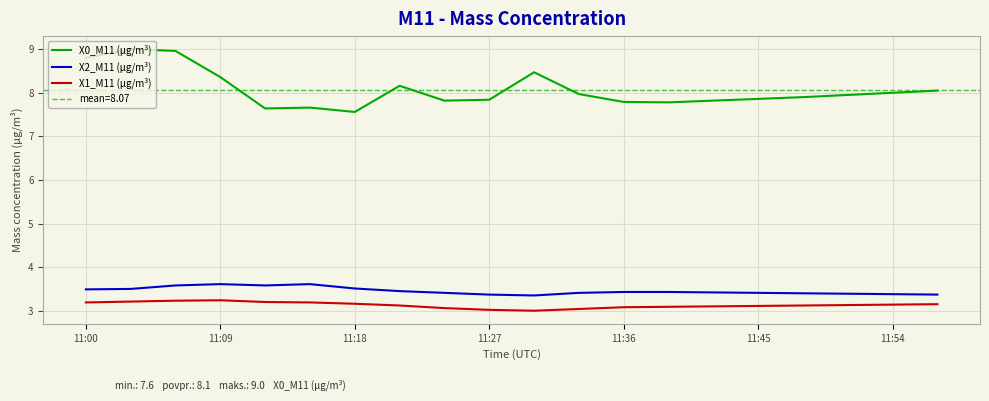

Read the X1_M11 (μg/m³) value at 10.

3.0